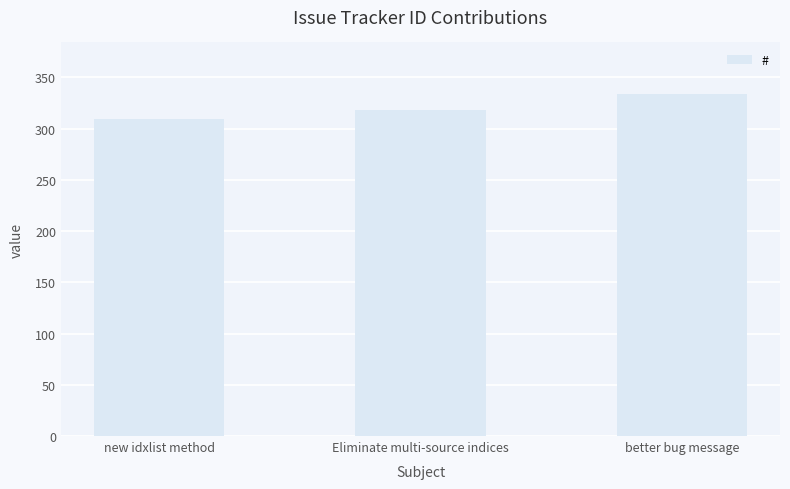

What is the average value?

320